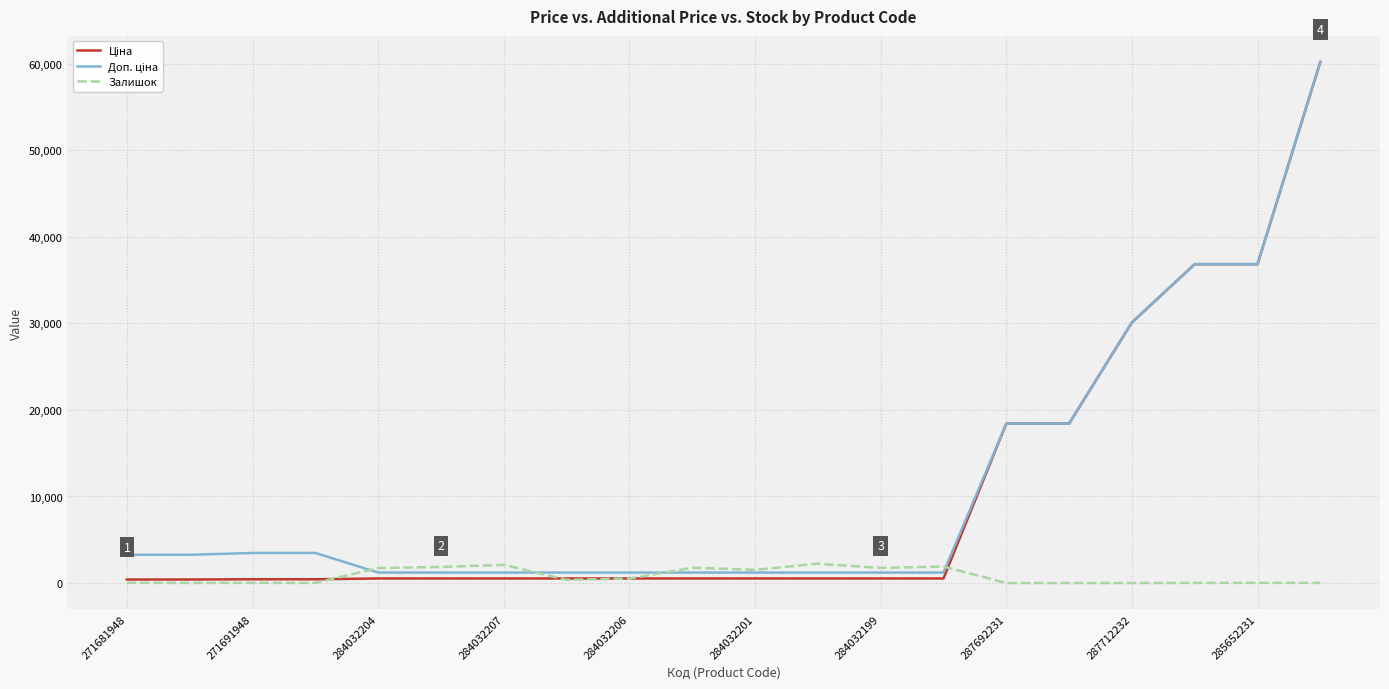

What is the greatest value displayed?

60205.6